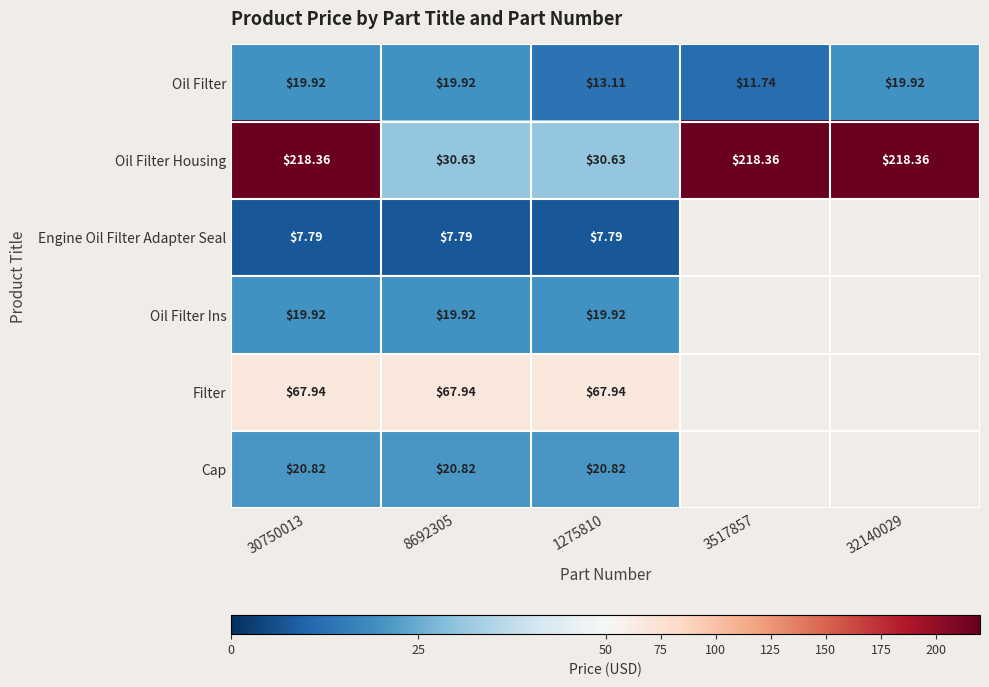

How many data points in Oil Filter are less than 19?

2